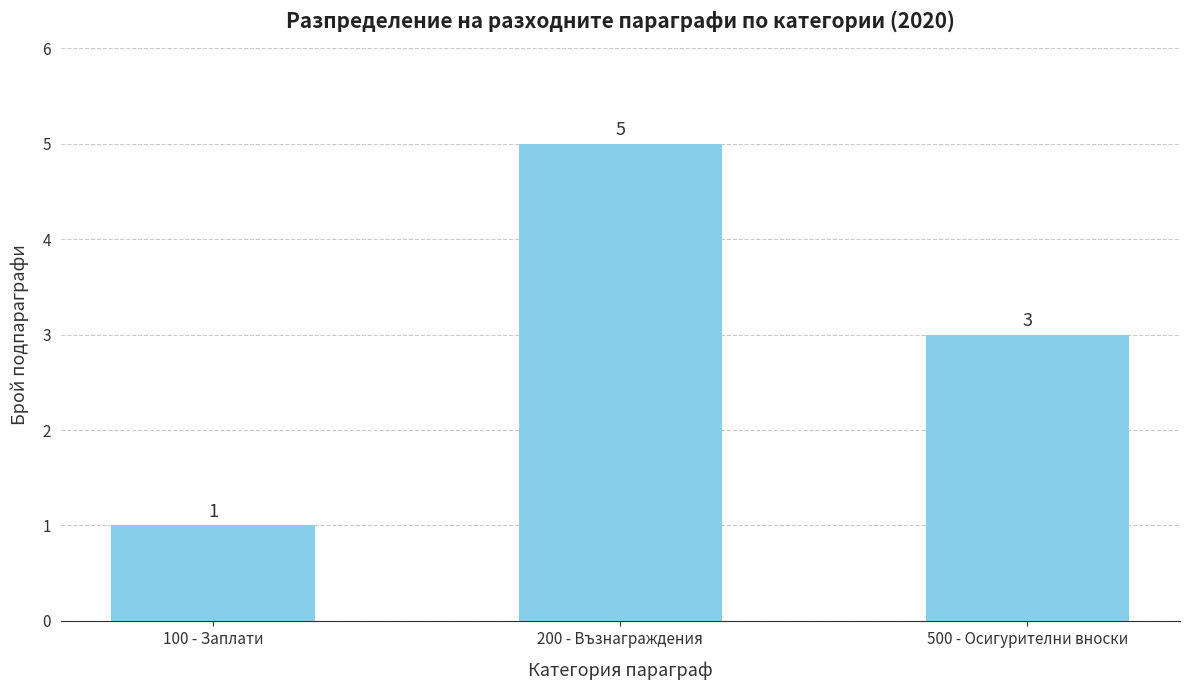

What is the change in value from 100 - Заплати to 500 - Осигурителни вноски?

+2